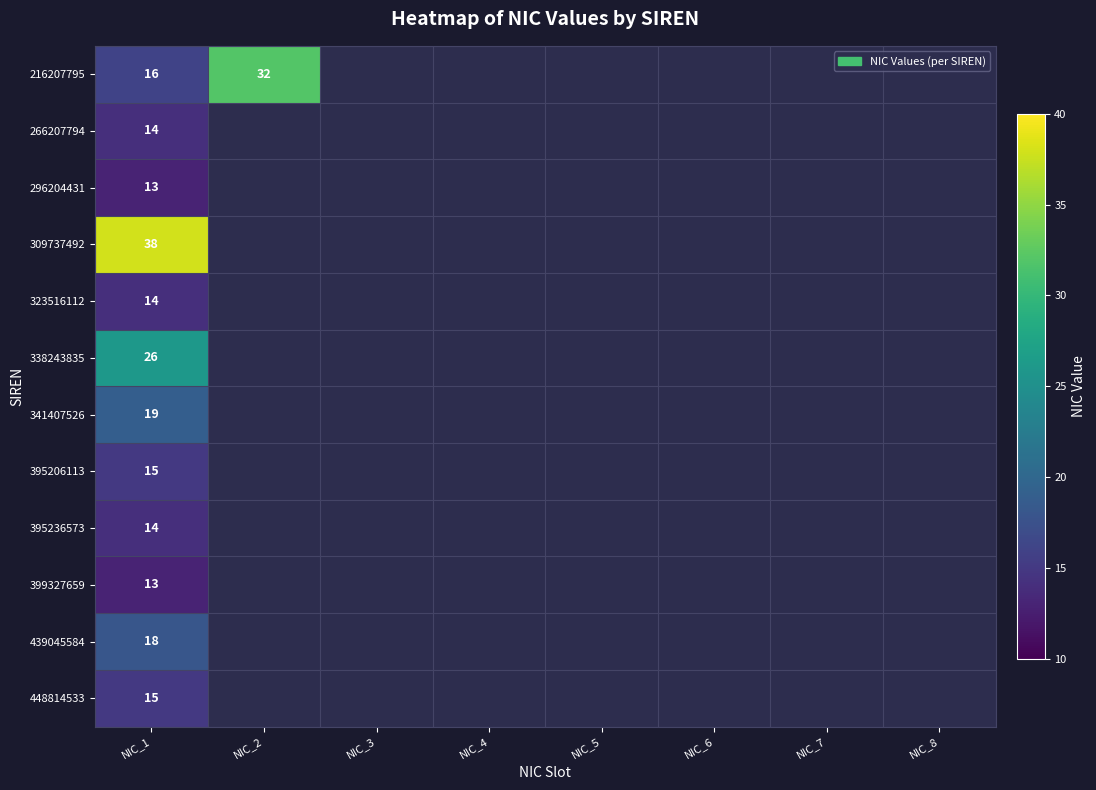

What is the minimum value shown in the chart?

13.0